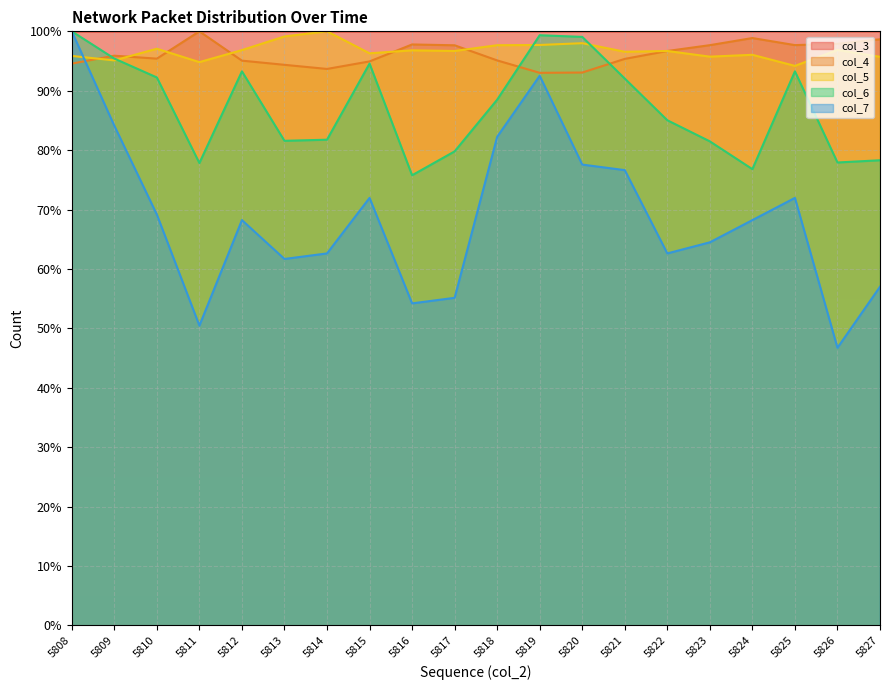

Is the value of col_3 at 5816 greater than the value of col_7 at 5814?

Yes